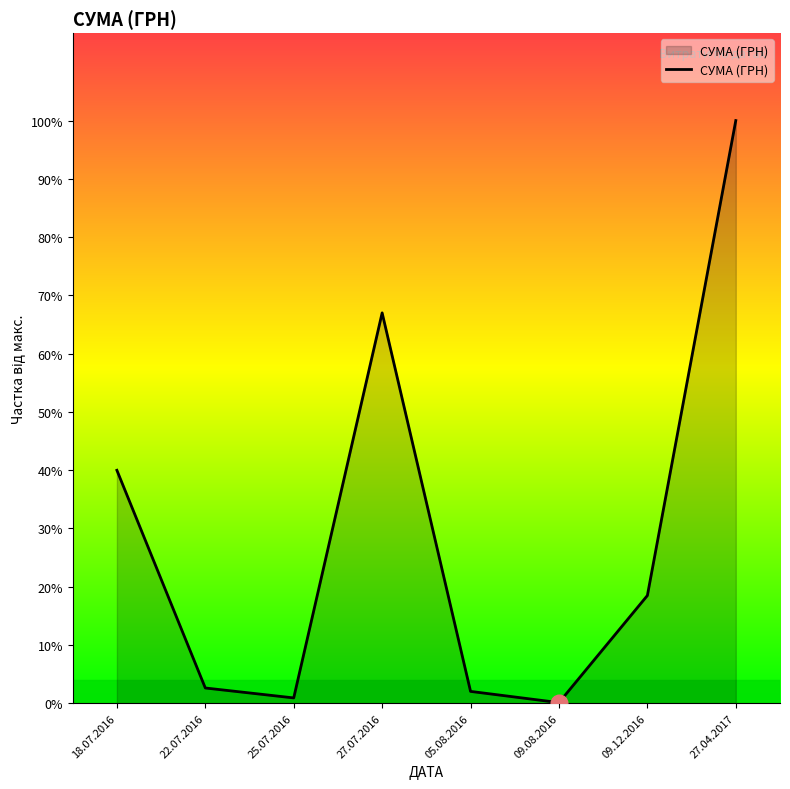

What is the maximum value shown in the chart?

78600.0